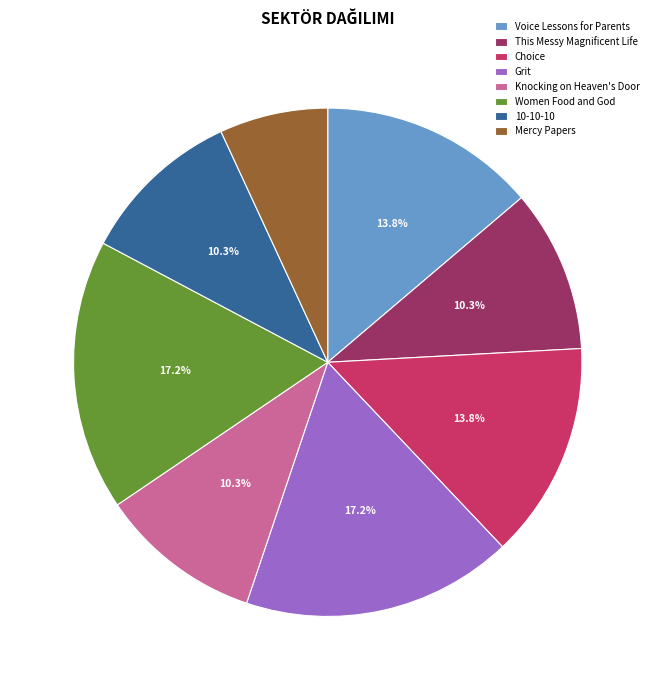

What is the smallest slice in the pie chart?

Mercy Papers